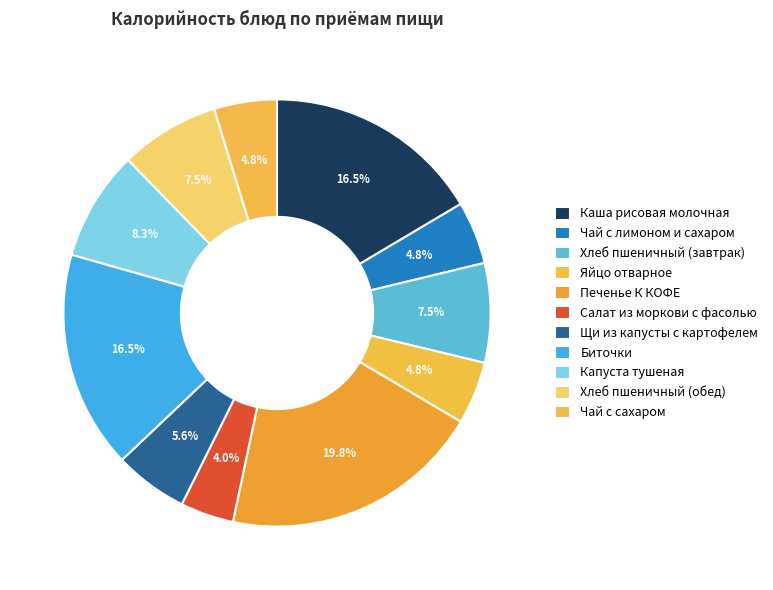

Rank the categories by value from highest to lowest.

Печенье К КОФЕ, Каша рисовая молочная, Биточки, Капуста тушеная, Хлеб пшеничный (завтрак), Хлеб пшеничный (обед), Щи из капусты с картофелем, Чай с лимоном и сахаром, Яйцо отварное, Чай с сахаром, Салат из моркови с фасолью